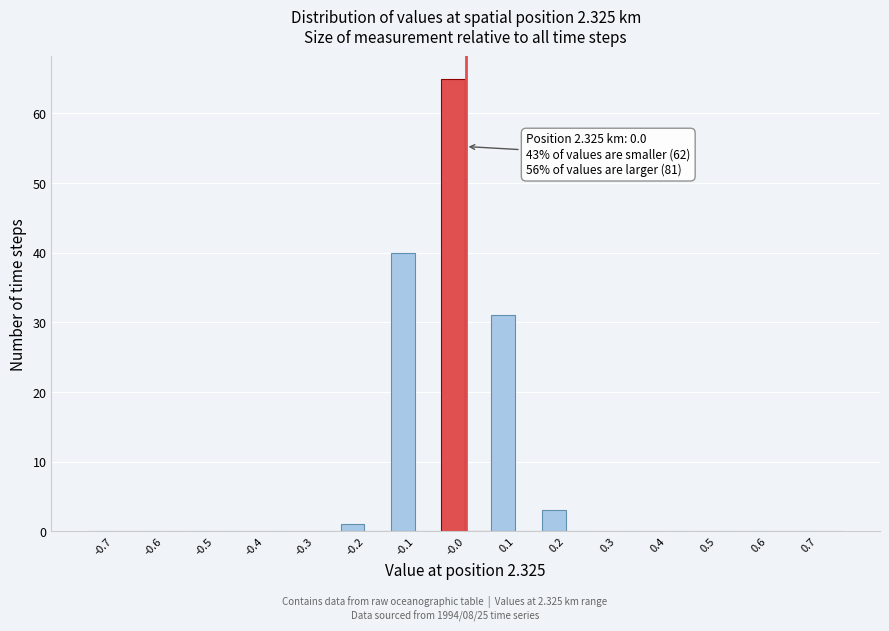

Over which range of the x-axis is the bar tallest?

-0.05 to 0.00